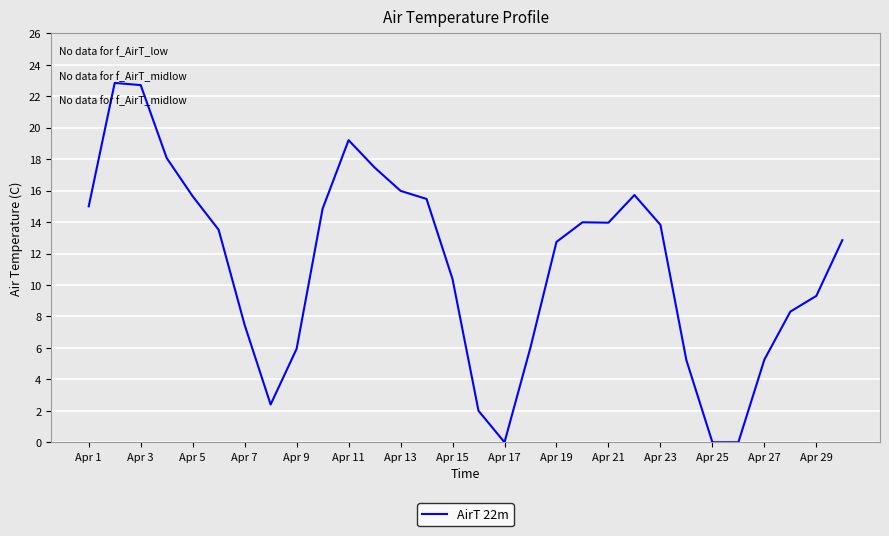

Does the chart display data point markers on the line(s)?

No